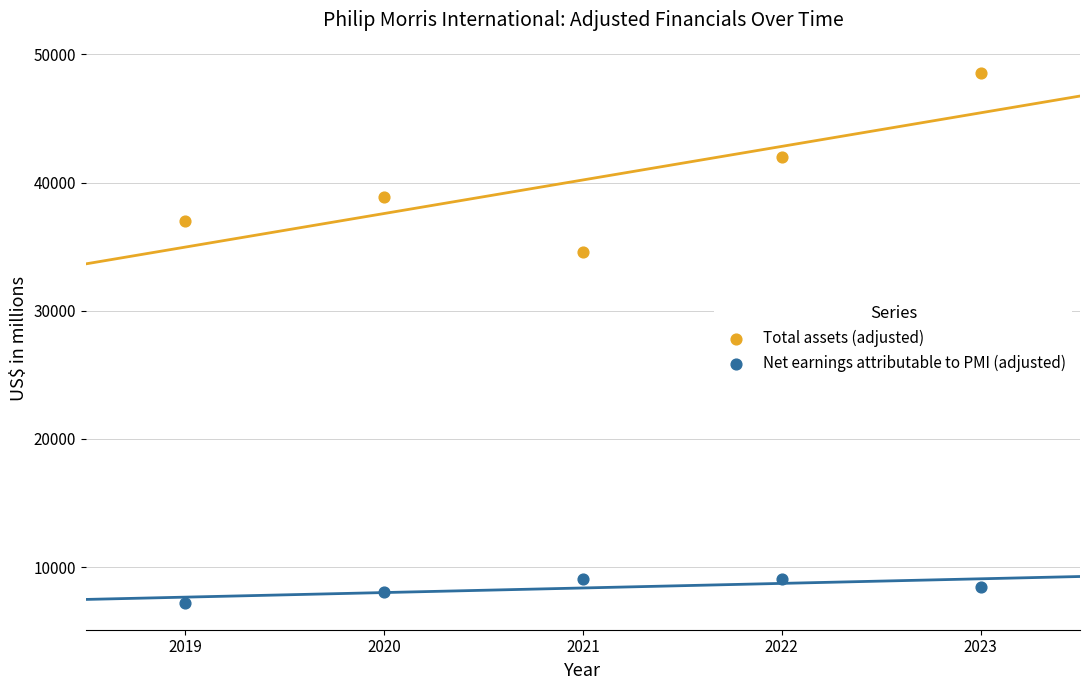

Which series contains the highest Y value?

Total assets (adjusted)